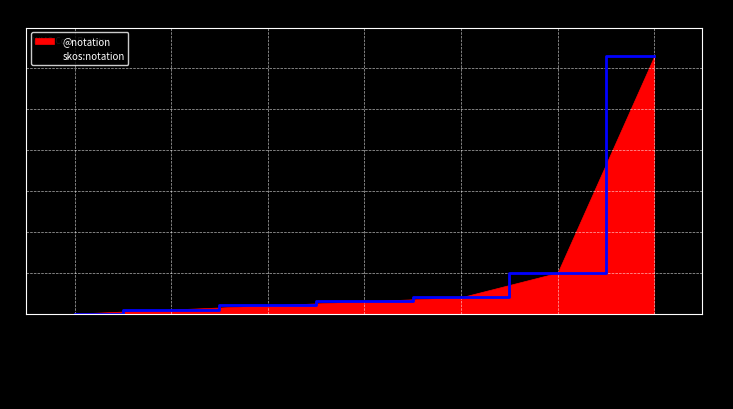

The chart shows a value of 63 at Missing value. True or false?

True